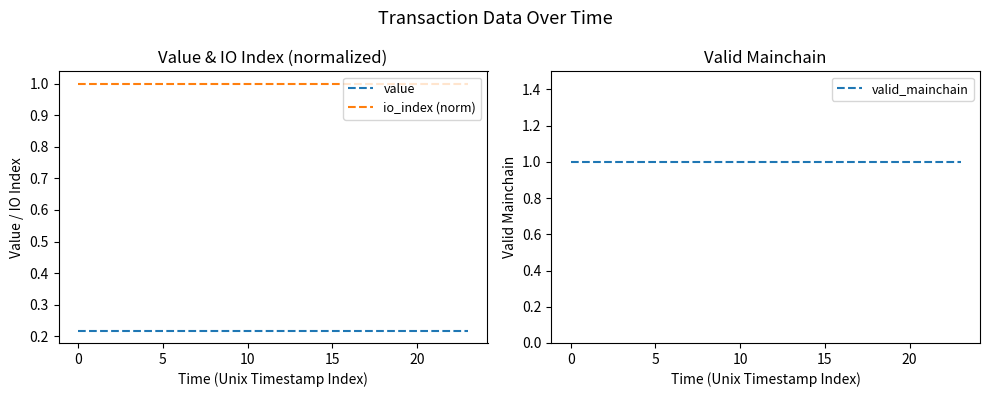

What is the minimum value for io_index (norm)?

1.0